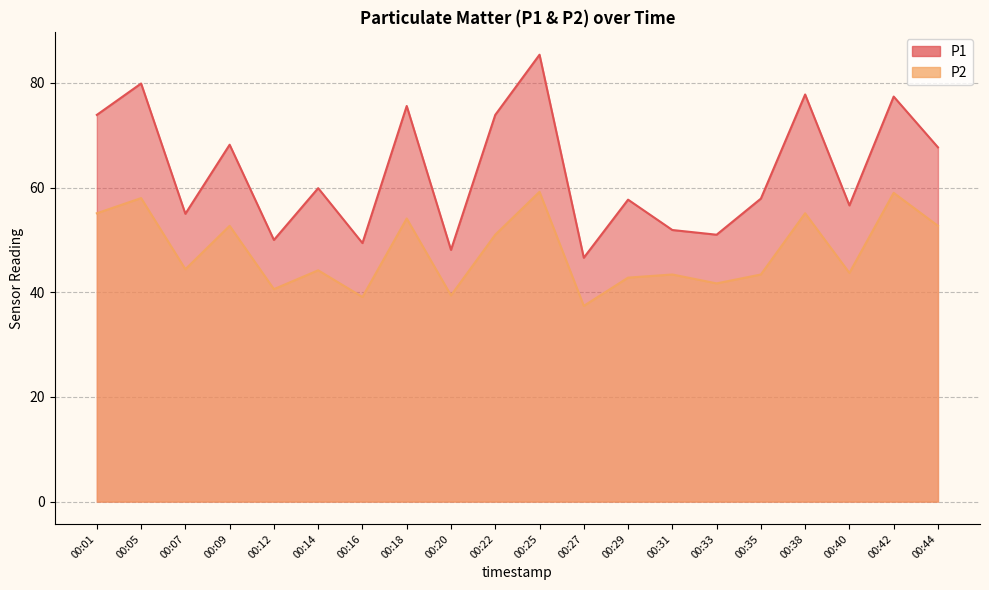

Reading right to left, transcribe all the data shown in this chart.

P1: 00:44=67.7	00:42=77.4	00:40=56.6	00:38=77.8	00:35=57.9	00:33=51.0	00:31=51.9	00:29=57.7	00:27=46.6	00:25=85.4	00:22=73.9	00:20=48.1	00:18=75.6	00:16=49.4	00:14=59.9	00:12=50.0	00:09=68.2	00:07=55.0	00:05=79.9	00:01=73.9
P2: 00:44=52.7	00:42=59.0	00:40=43.7	00:38=55.1	00:35=43.4	00:33=41.7	00:31=43.4	00:29=42.8	00:27=37.4	00:25=59.2	00:22=51.0	00:20=39.4	00:18=54.1	00:16=39.1	00:14=44.2	00:12=40.6	00:09=52.7	00:07=44.4	00:05=58.0	00:01=55.1